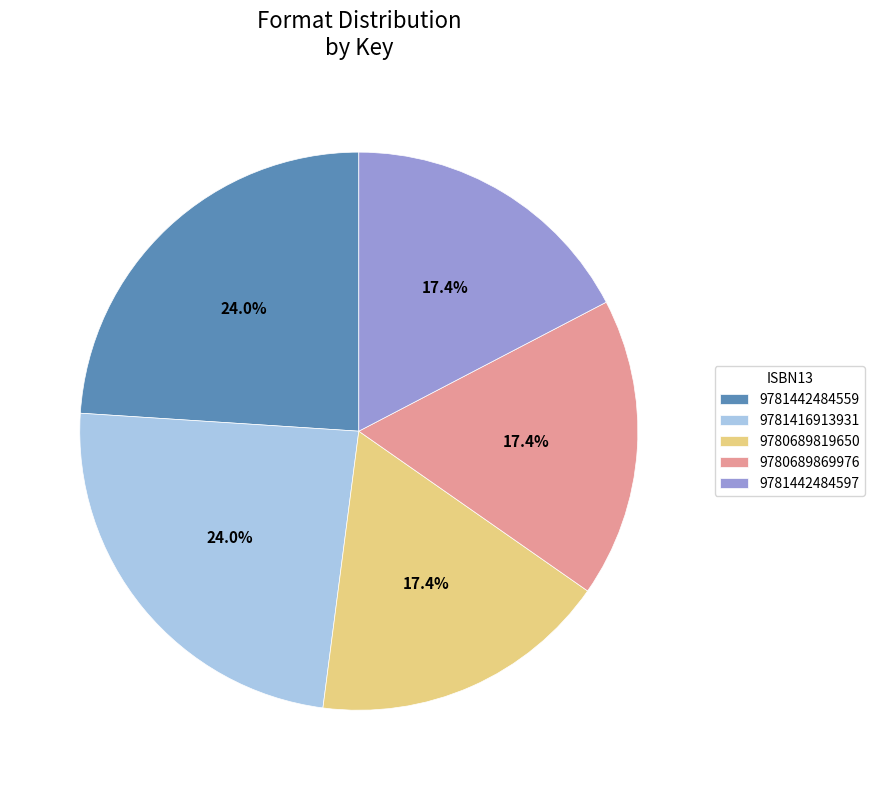

To the nearest percent, what is the difference between the 9781442484559 and 9781442484597 slice percentages?

7%